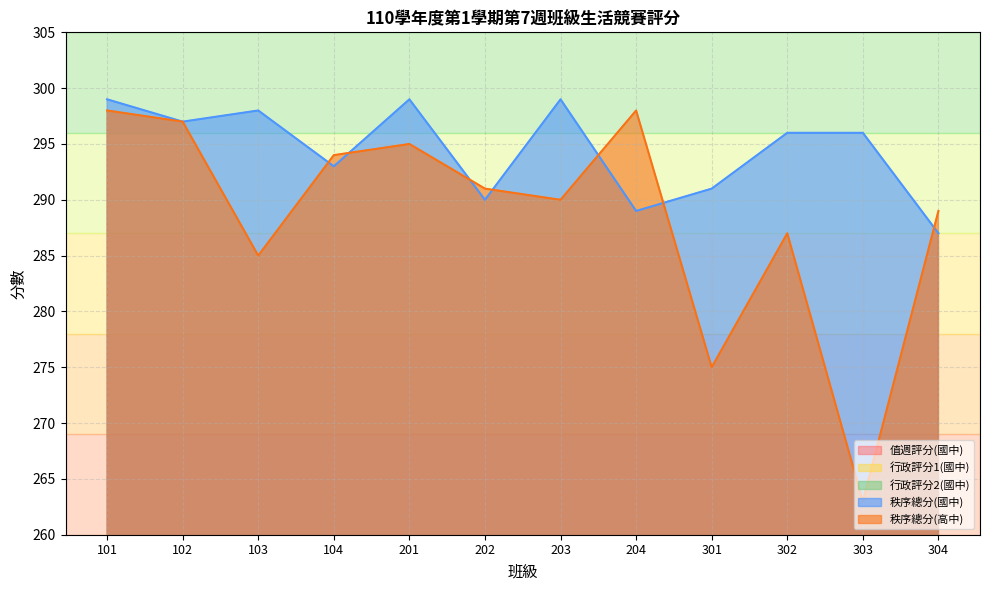

At which label is 值週評分(國中) closest to 97?

304